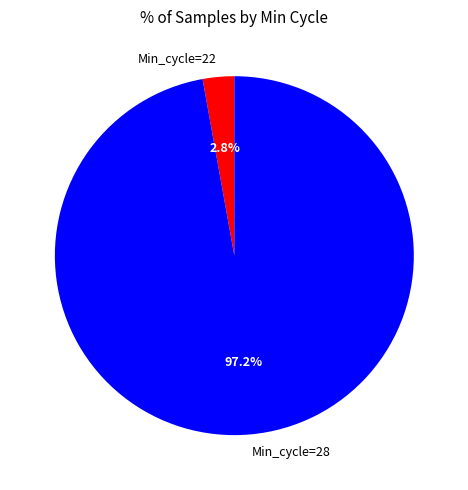

Does any single category account for the majority?

Yes